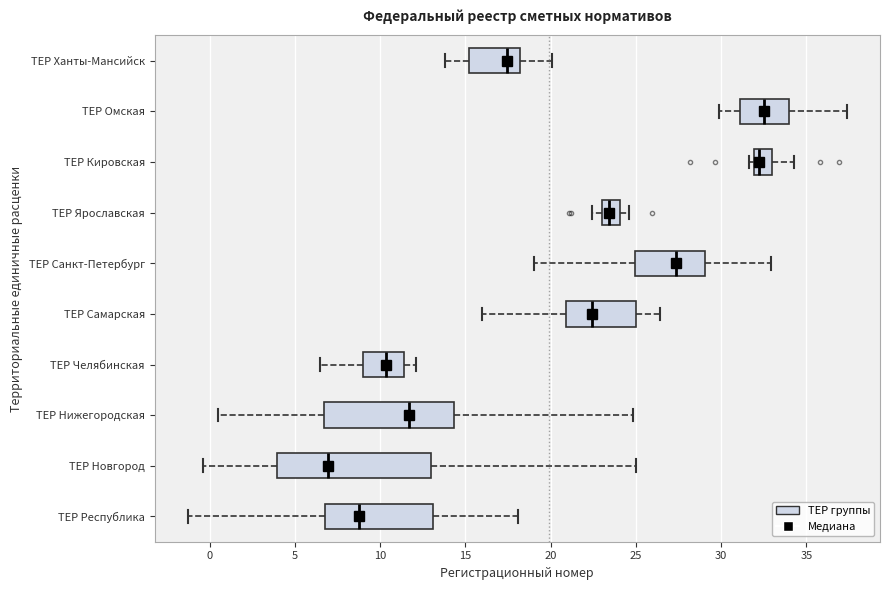

Which box's median line is the furthest to the left?

ТЕР Новгород